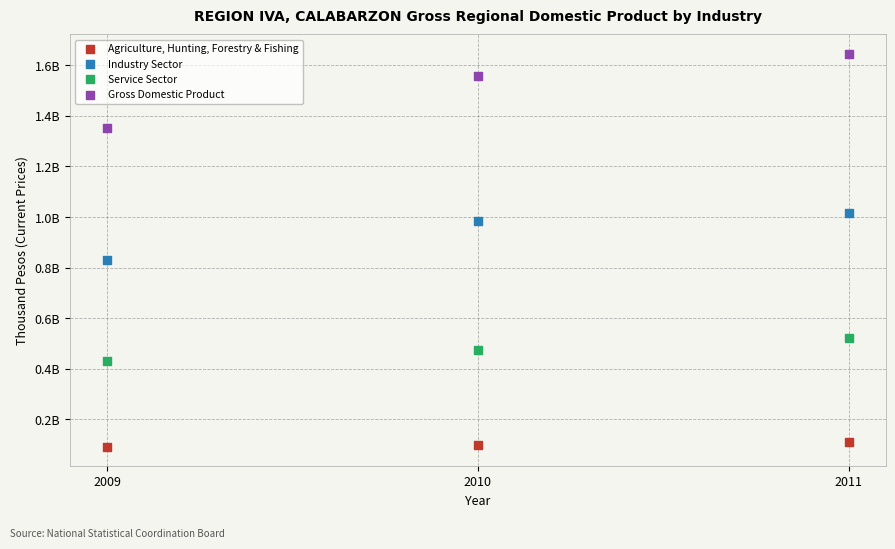

Which series has the widest spread of Y values?

Gross Domestic Product